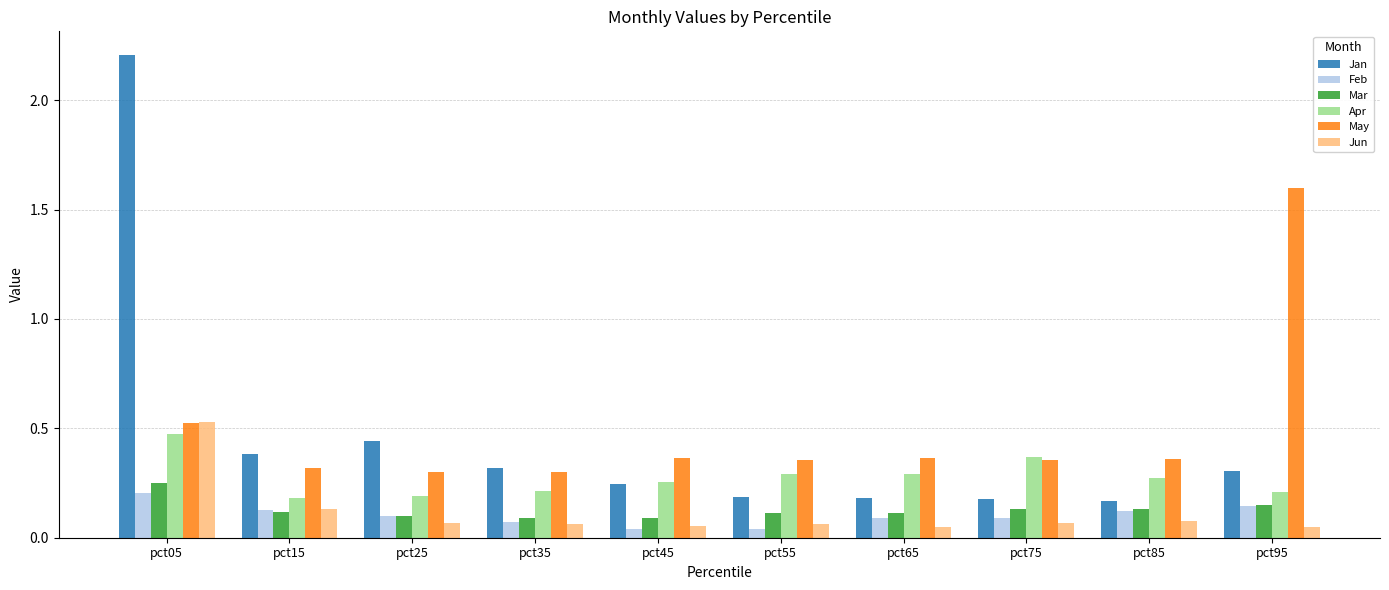

What is the sum of all Mar values?

1.3